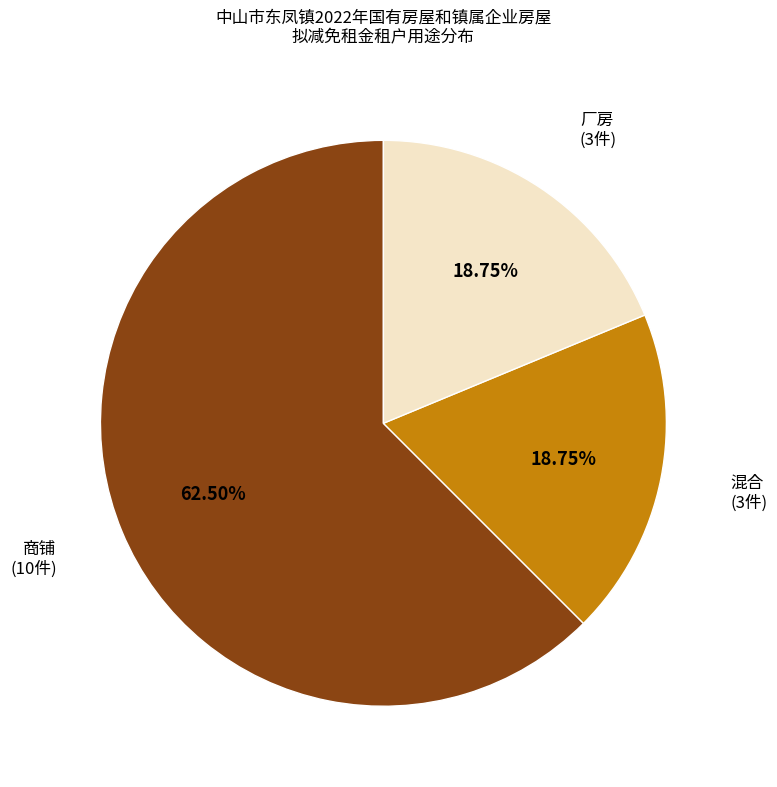

Is there a majority slice in this chart?

Yes